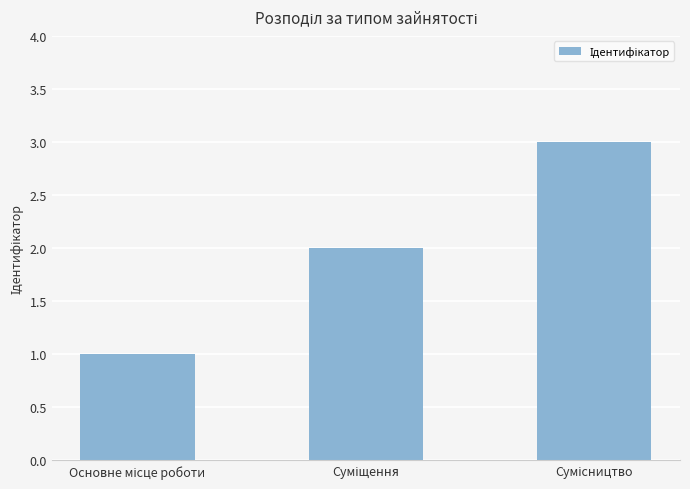

What is the greatest value displayed?

3